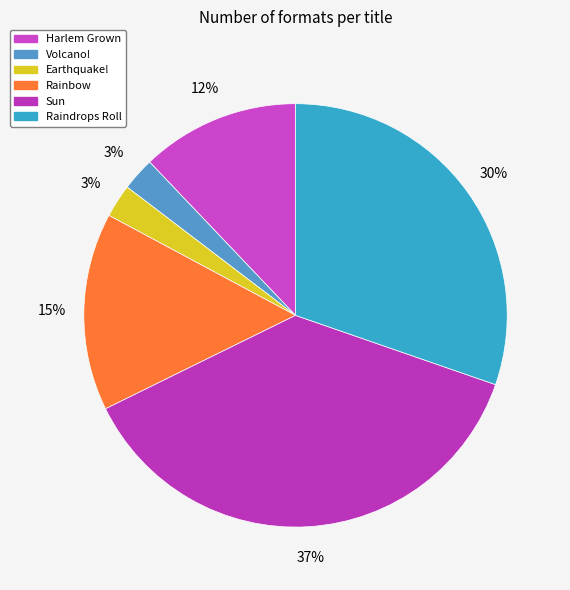

What percentage is the Rainbow slice, to the nearest percent?

15%